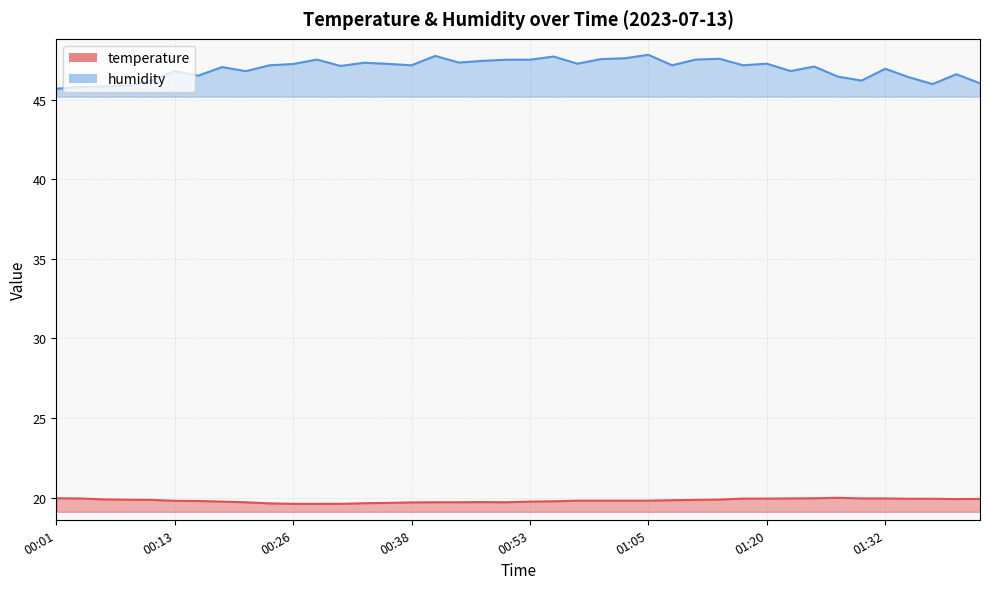

At which category is the sum across all series the highest?

01:05